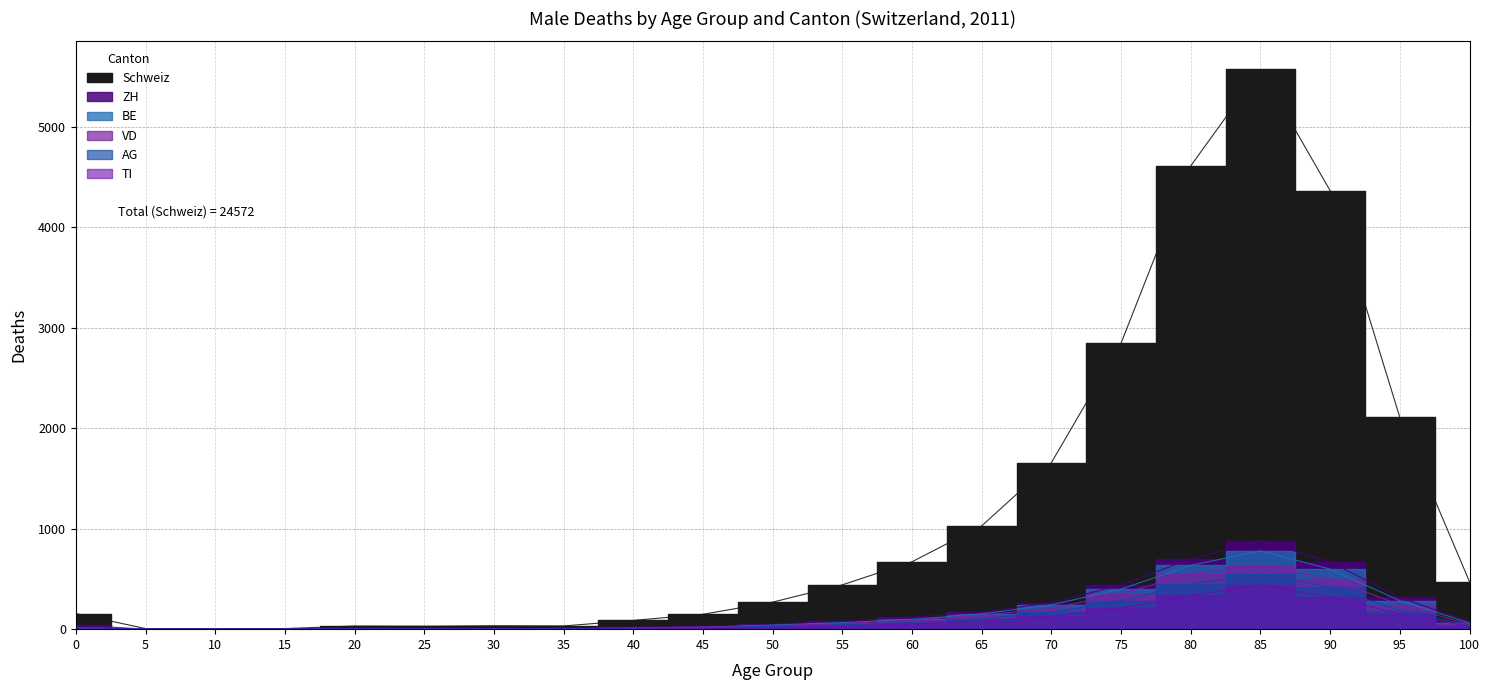

What is the spread (max minus min) of values at 80?

4274